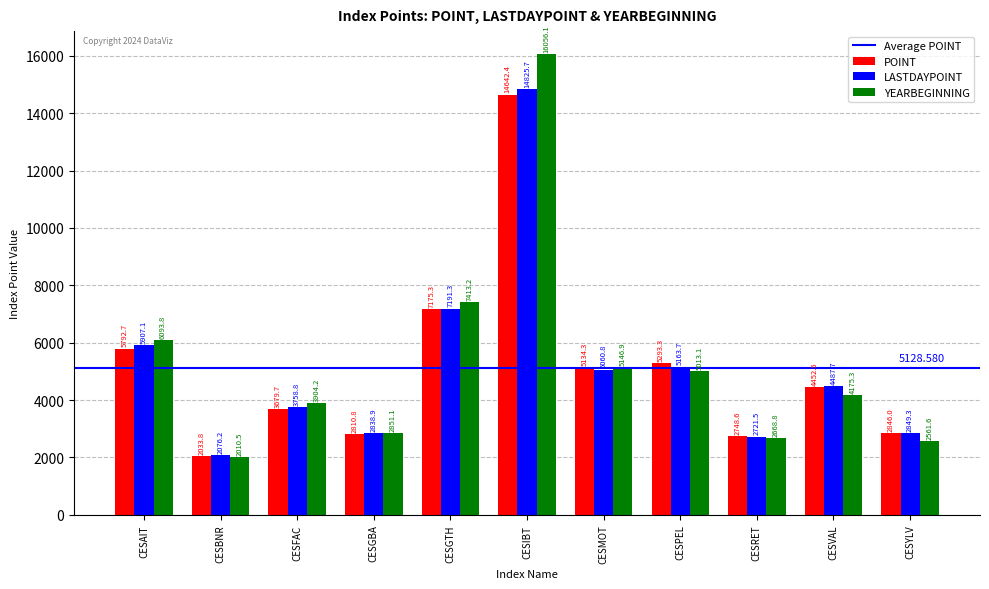

What is the label of the 2nd bar from the right?

CESVAL